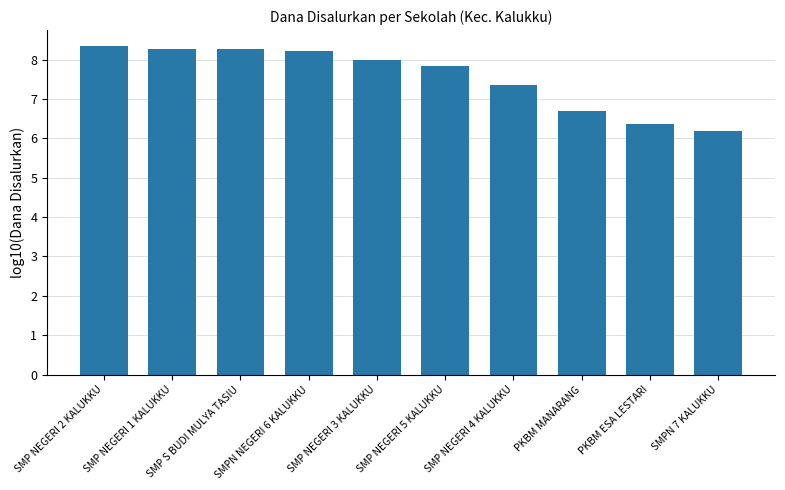

Where does the data first go above 7?

SMP NEGERI 2 KALUKKU